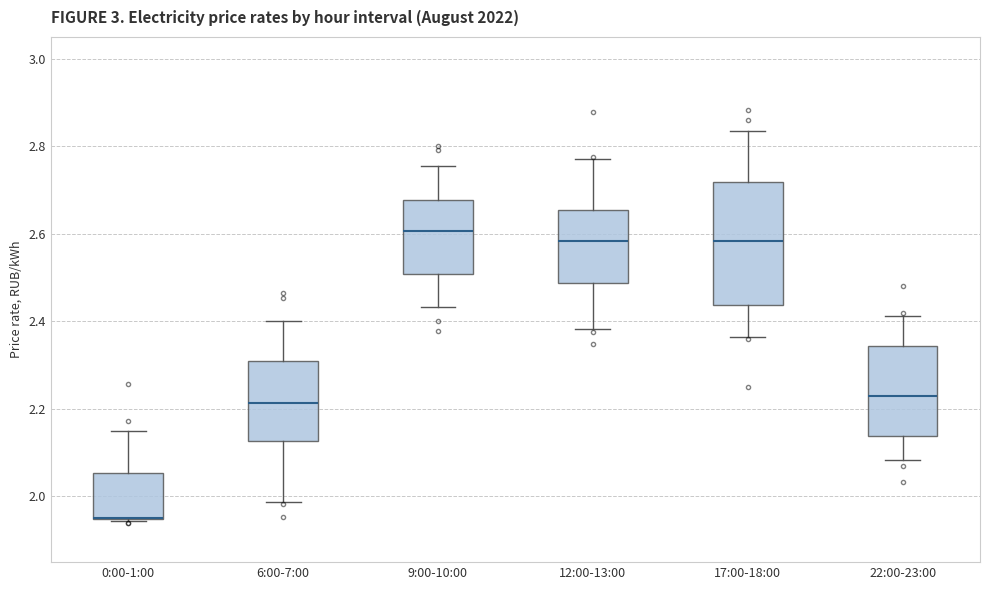

Reading left to right, transcribe this box plot: for each box, give where its median line is, the range the box spans, and where its two whiskers end, as read against the y-axis. The values are not printed on the chart, so give them approximately, as read against the axis.

0:00-1:00: median 1.96 (drawn on the box's lower edge), box 1.94 to 2.06, whiskers 1.94 (just below the box's lower edge) to 2.14
6:00-7:00: median 2.22, box 2.12 to 2.30, whiskers 1.98 to 2.40
9:00-10:00: median 2.60, box 2.50 to 2.68, whiskers 2.44 to 2.76
12:00-13:00: median 2.58, box 2.48 to 2.66, whiskers 2.38 to 2.78
17:00-18:00: median 2.58, box 2.44 to 2.72, whiskers 2.36 to 2.84
22:00-23:00: median 2.24, box 2.14 to 2.34, whiskers 2.08 to 2.42